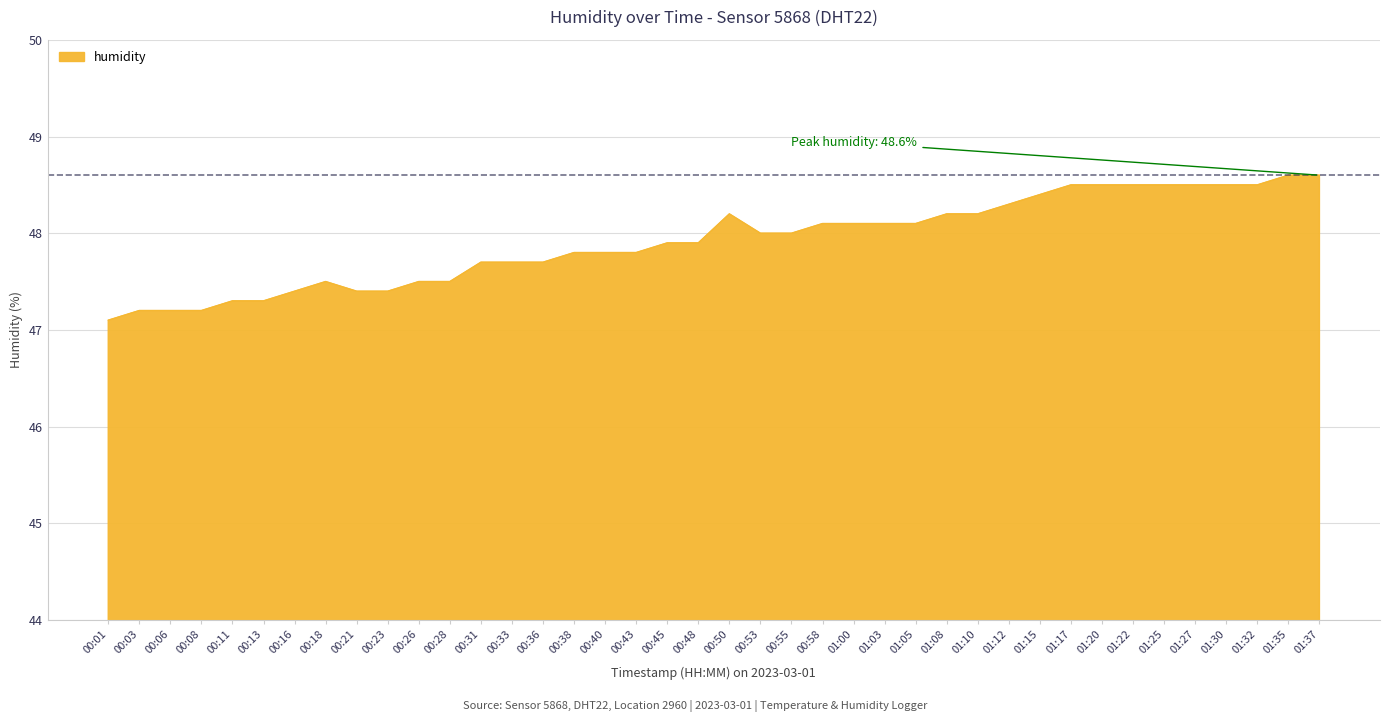

Does the chart display data point markers on the line(s)?

No